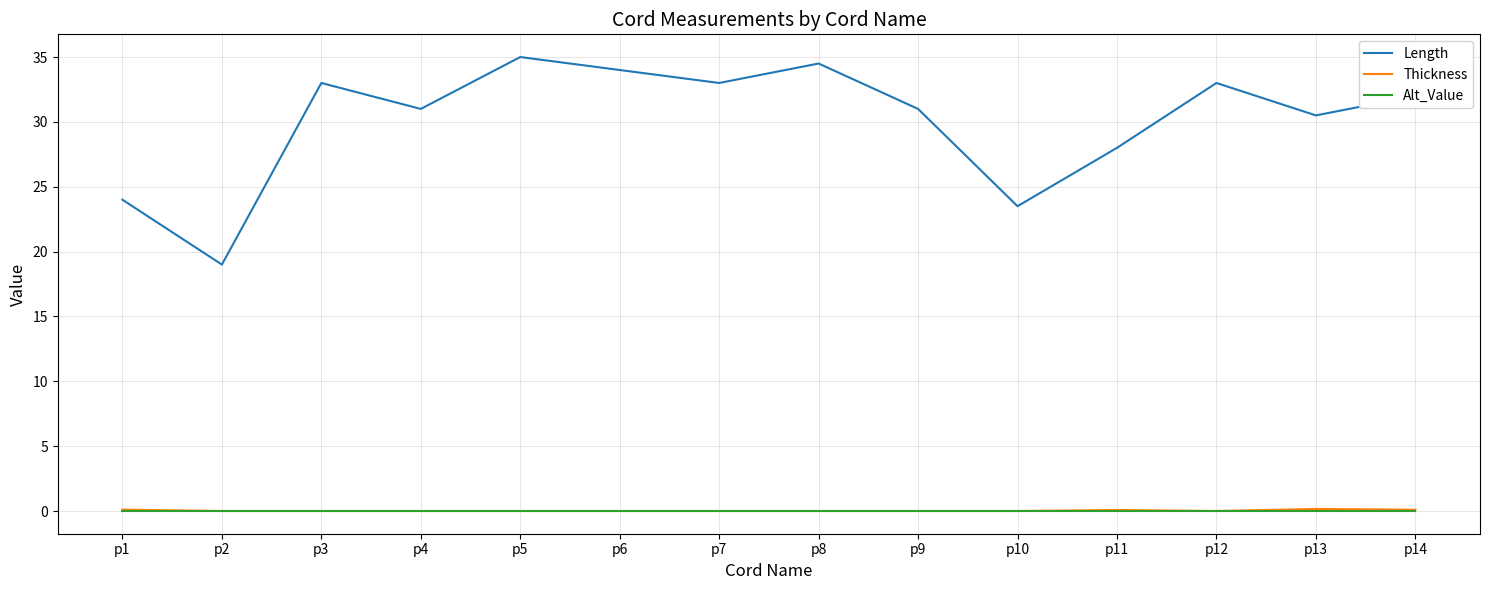

True or false: Length has a value of 24.0 at p1.

True